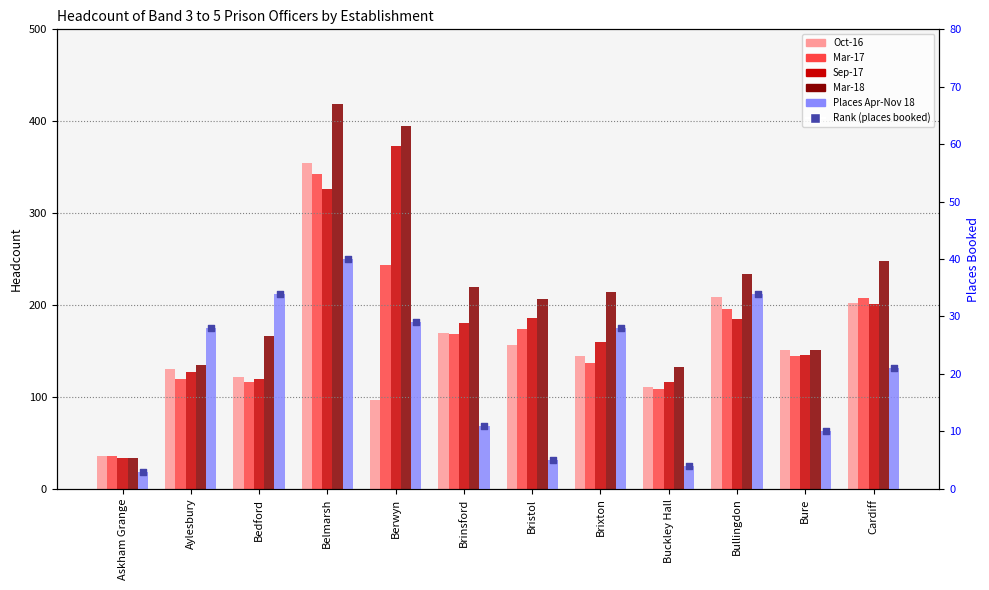

Which series has the largest total across all categories?

Mar-18